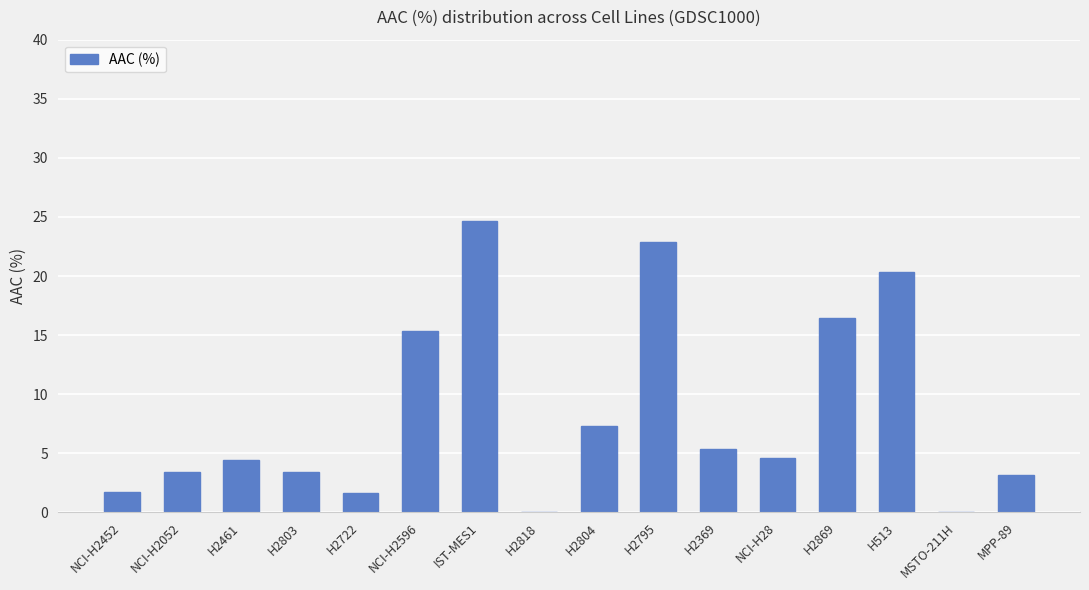

At which label is the value closest to 12?

NCI-H2596